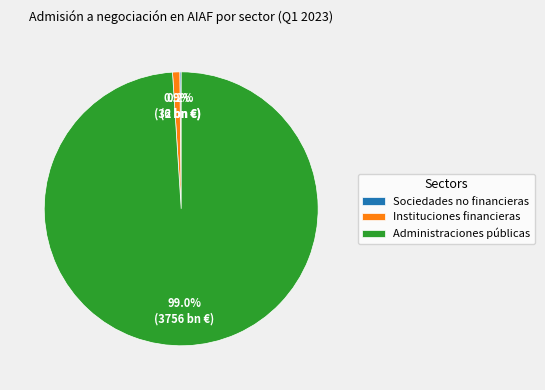

Which category has the biggest portion of the pie?

Administraciones públicas